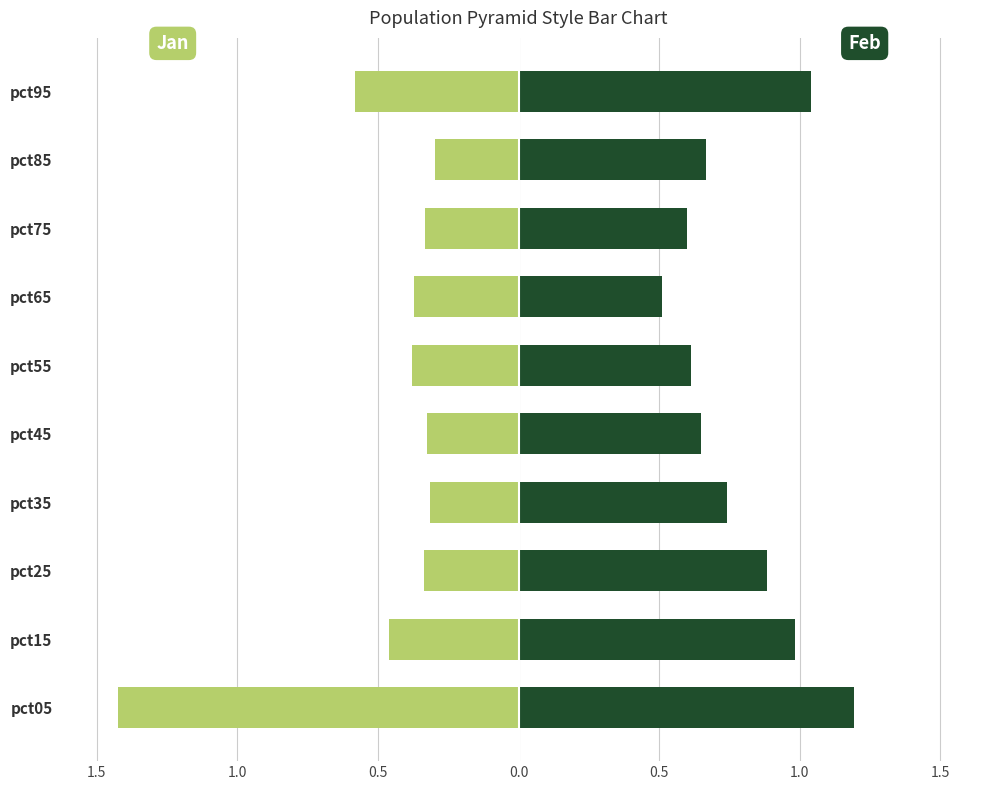

Rank the series at pct15 from lowest to highest value.

Jan, Feb